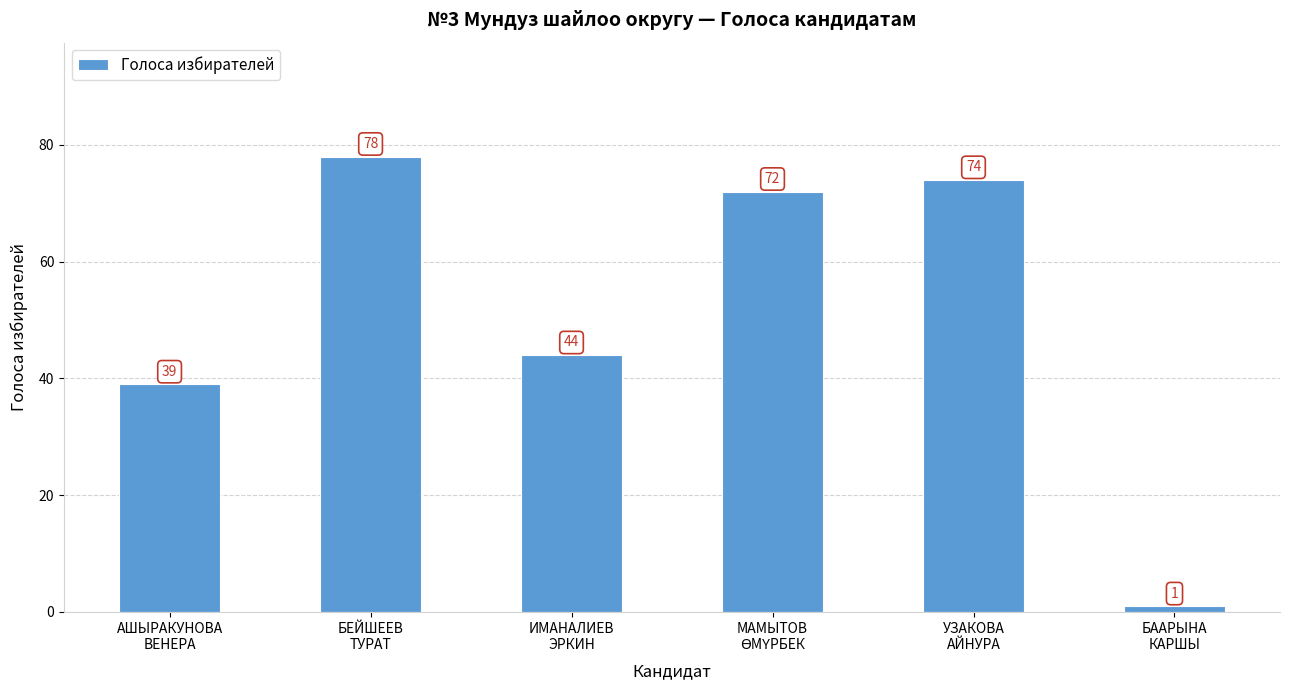

What is the difference between the maximum and second lowest values?

39